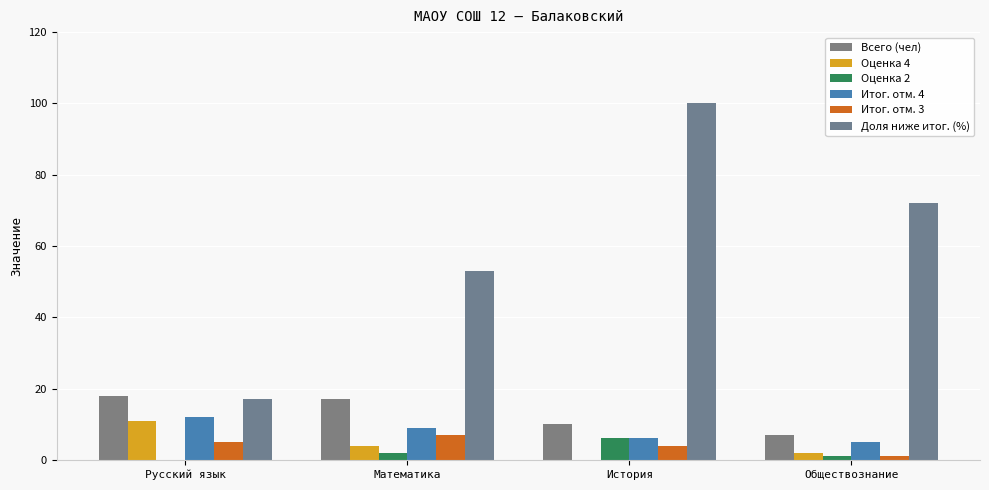

What is the sum of all Итог. отм. 4 values?

32